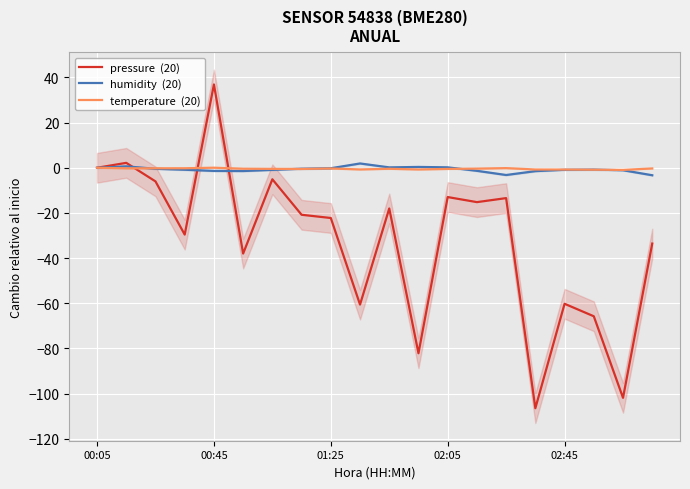

How many values in the humidity  (20) series exceed 0?

5